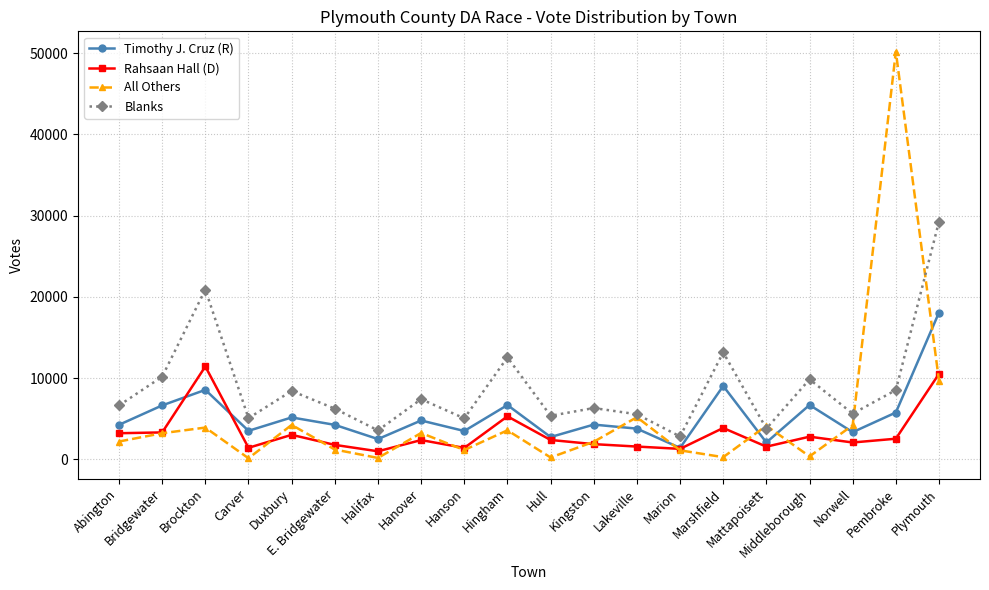

What is the greatest value displayed?

50172